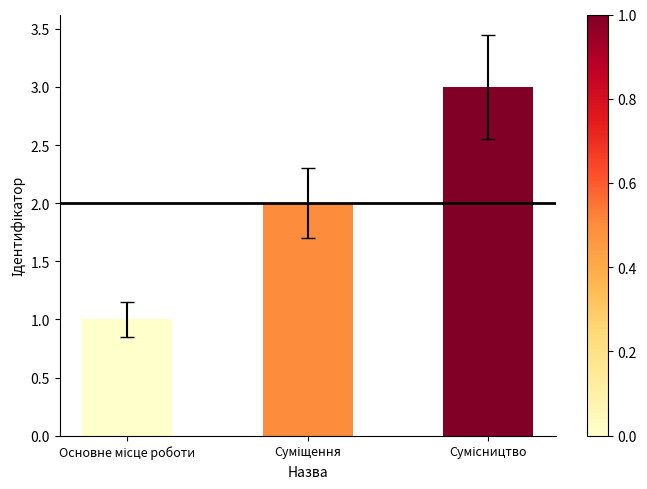

What is the sum of all values?

6